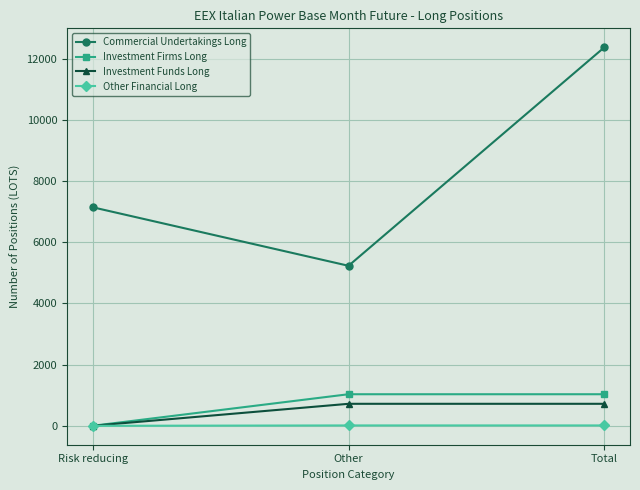

True or false: Investment Firms Long has a value of 1032.0 at Other.

True